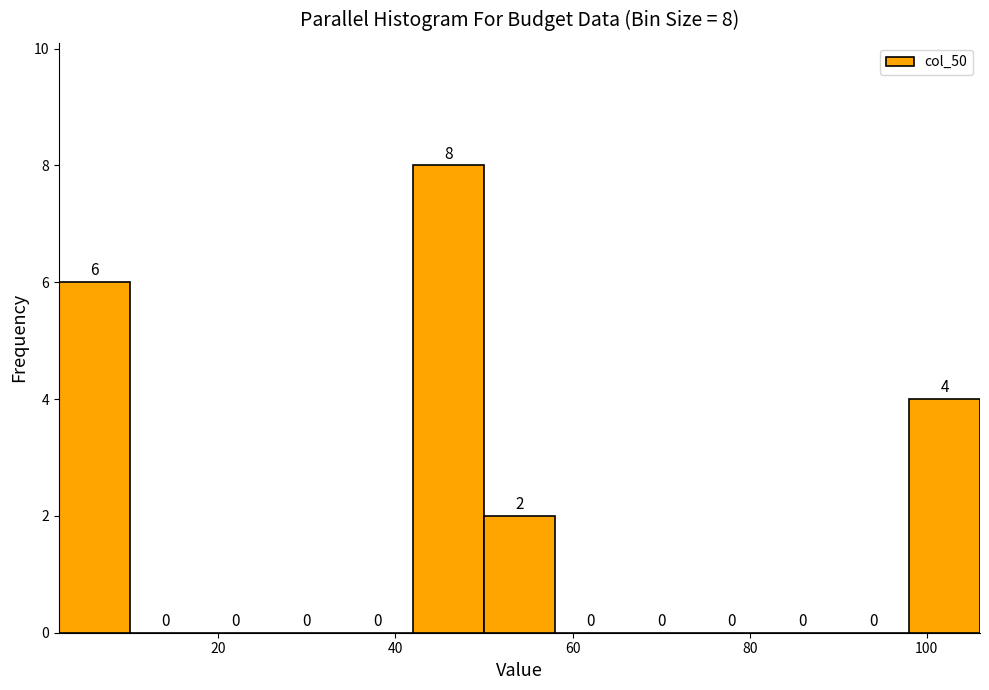

Which range on the x-axis has the tallest bar?

42 to 50